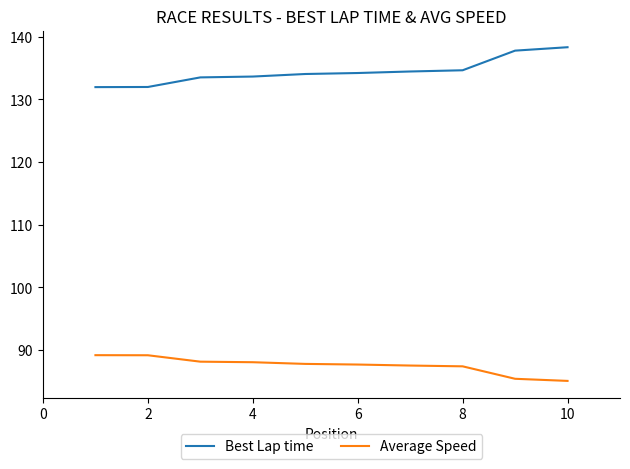

What is the difference between the second highest and minimum values in the Best Lap time series?

5.8